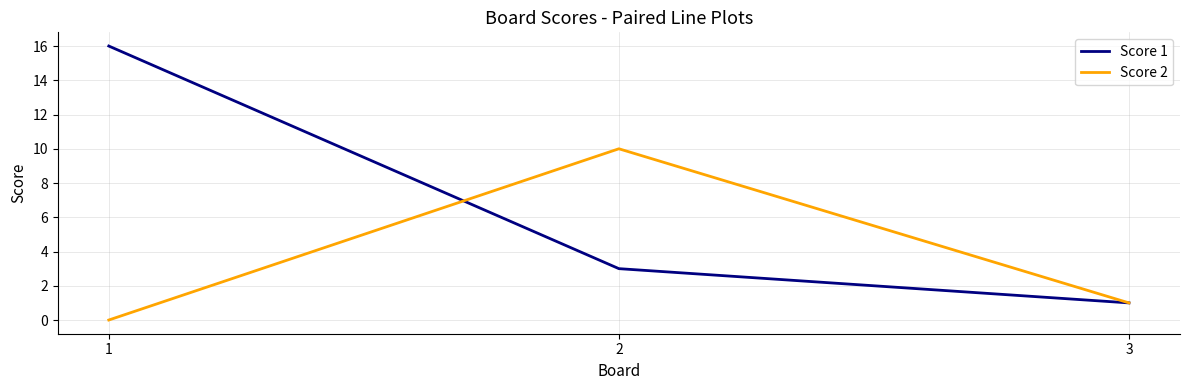

Reading right to left, what are all the values shown in this chart?

Score 1: 3=1	2=3	1=16
Score 2: 3=1	2=10	1=0